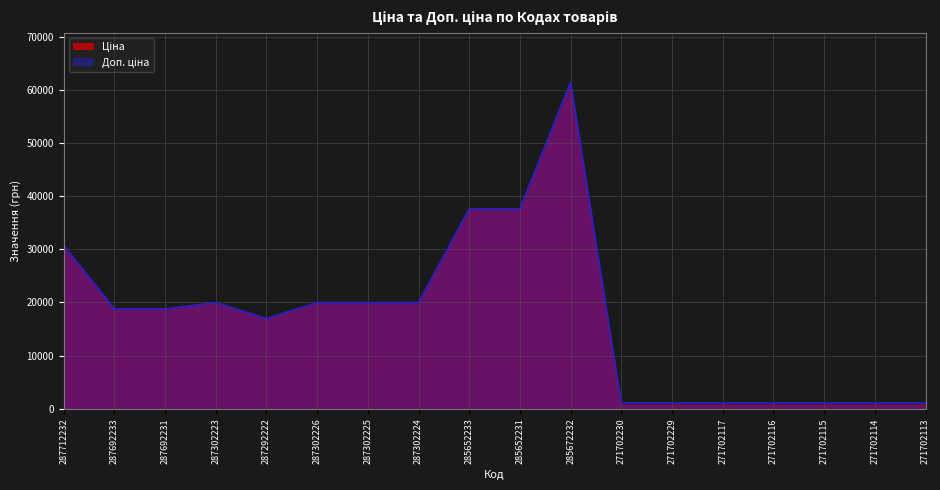

What is the label of the 1st point from the left?

287712232